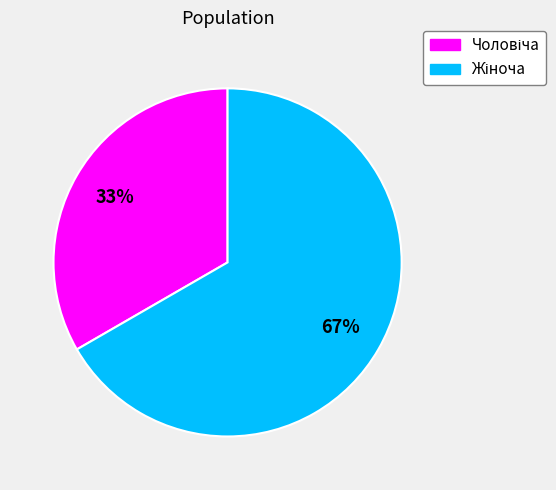

Does any single category account for the majority?

Yes